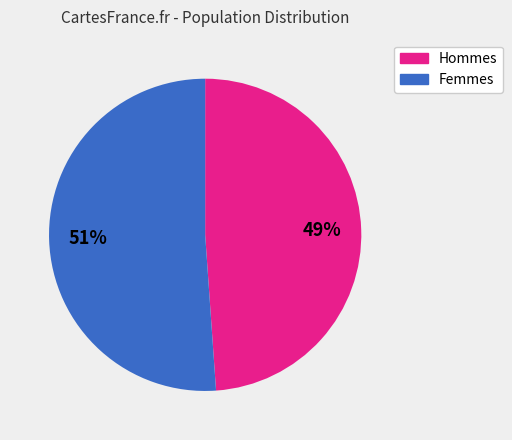

Which category has the smallest portion of the pie?

Hommes